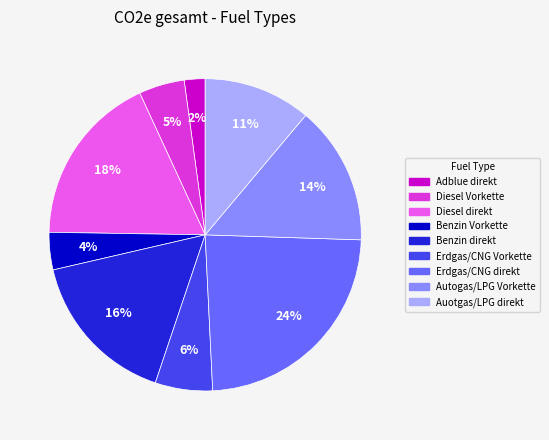

Is there a majority slice in this chart?

No